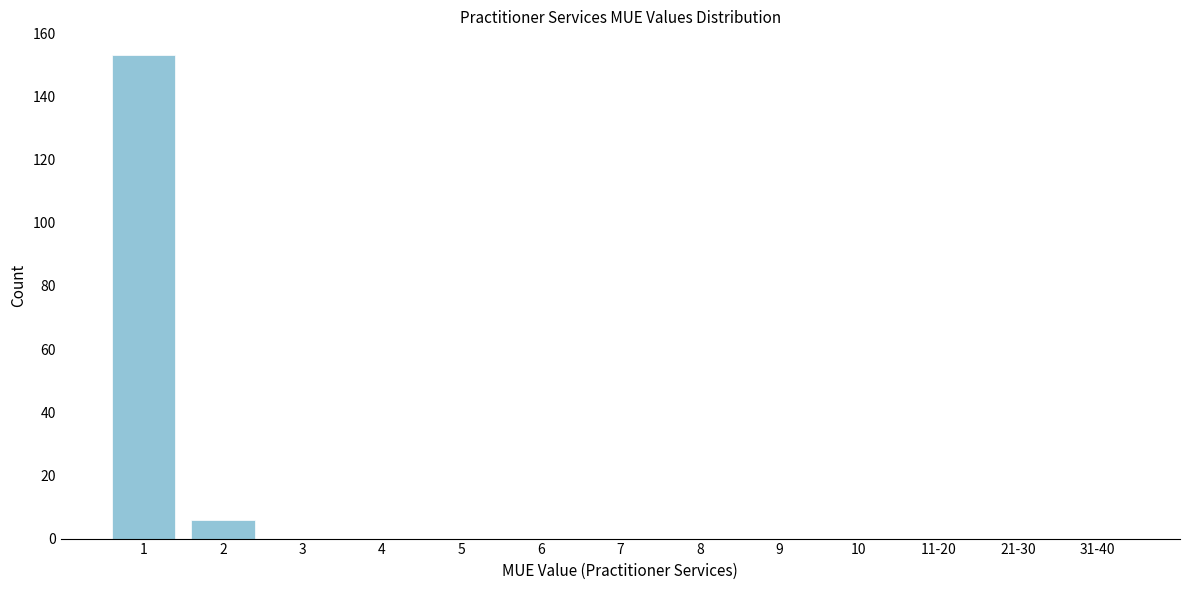

Reading left to right, list all the values displayed in this chart.

1=153	2=6	3=0	4=0	5=0	6=0	7=0	8=0	9=0	10=0	11-20=0	21-30=0	31-40=0